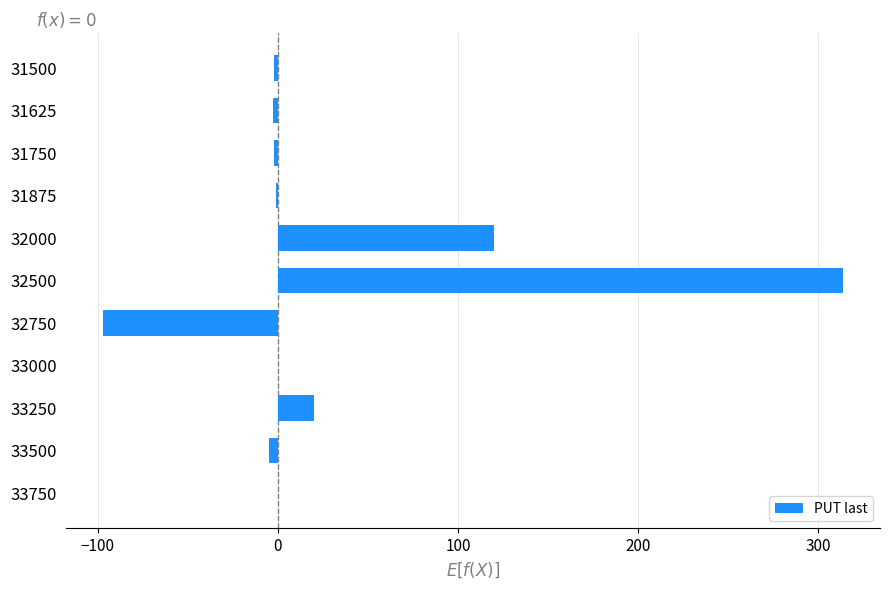

Count the number of data series in this chart.

1